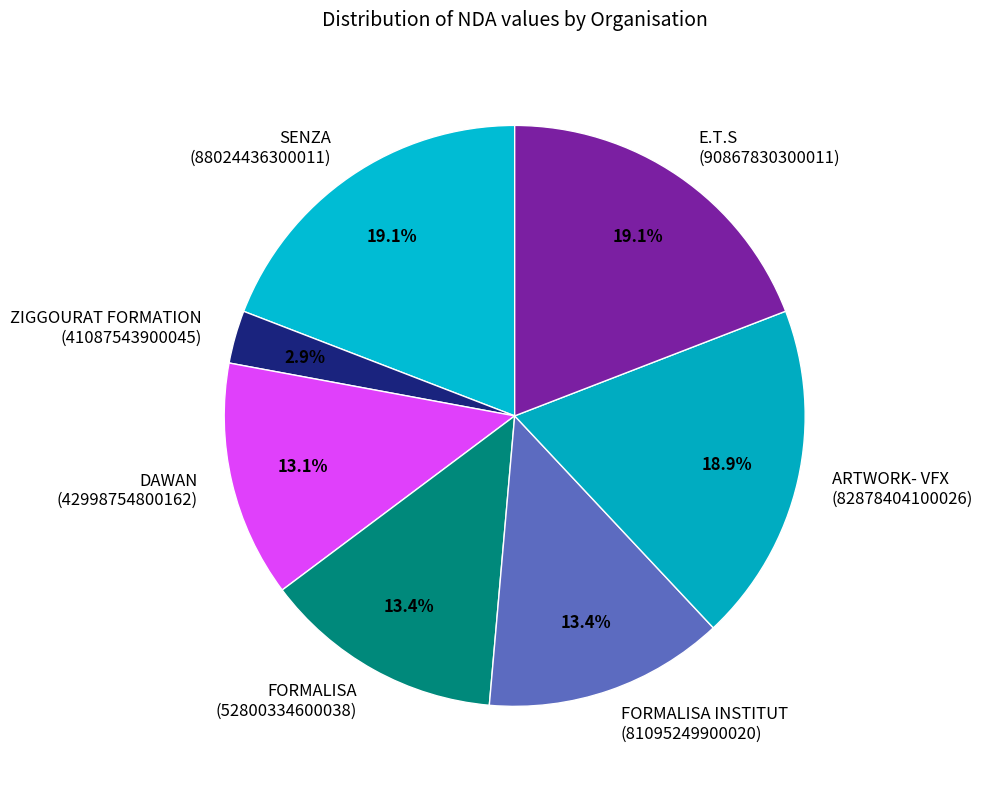

Is E.T.S (90867830300011) the majority of the pie?

No